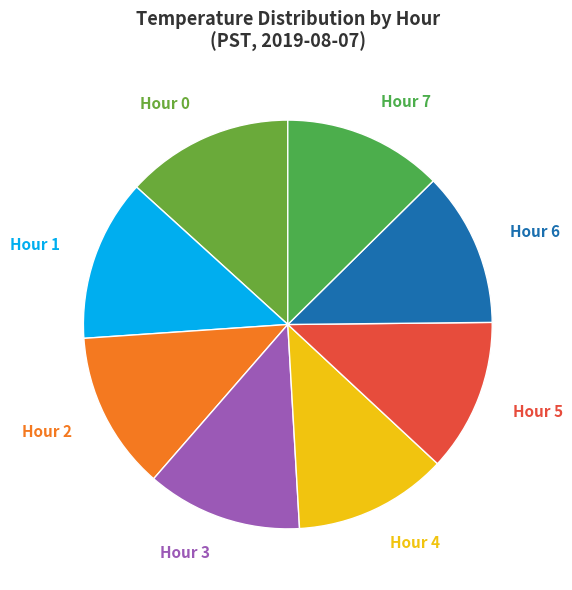

Count the number of slices in the pie.

8